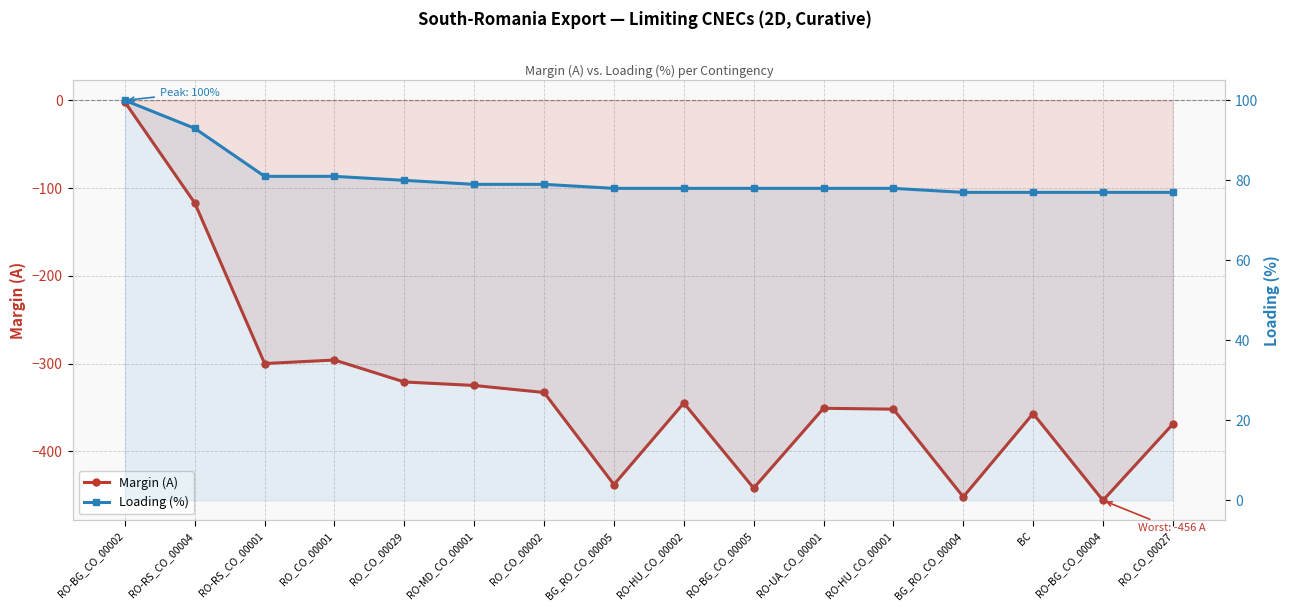

How many data points in Margin (A) are above -345?

7